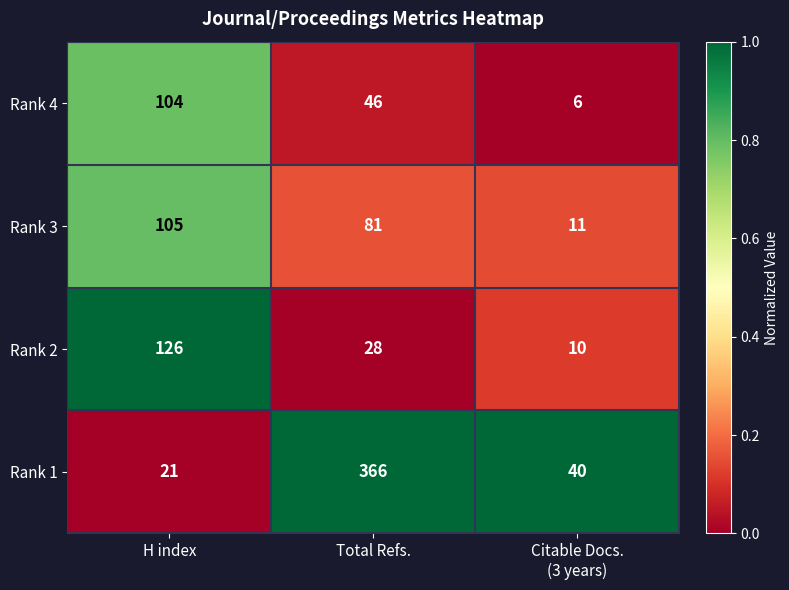

How many data points does each series have?

3